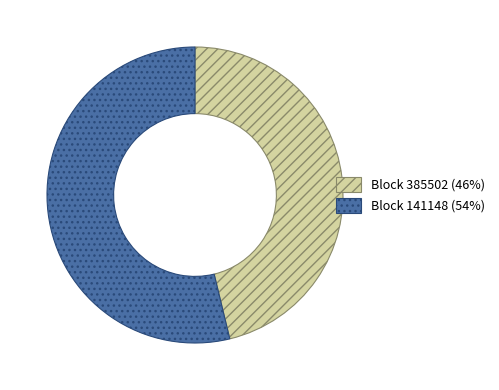

Which has a higher value, Block 141148 (54%) or Block 385502 (46%)?

Block 141148 (54%)